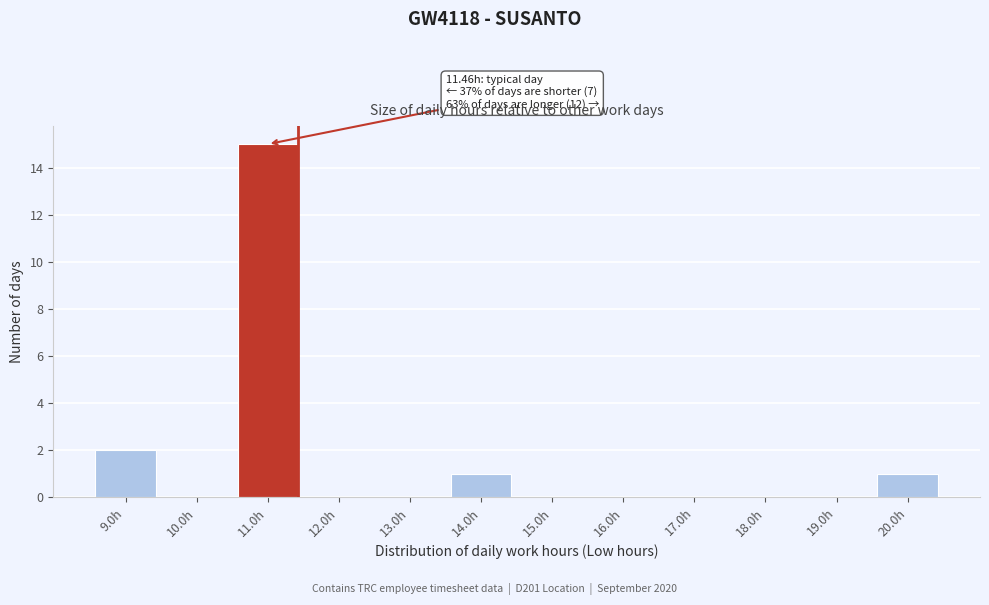

Reading right to left, extract all data points from this chart.

20.0h=1	19.0h=0	18.0h=0	17.0h=0	16.0h=0	15.0h=0	14.0h=1	13.0h=0	12.0h=0	11.0h=15	10.0h=0	9.0h=2